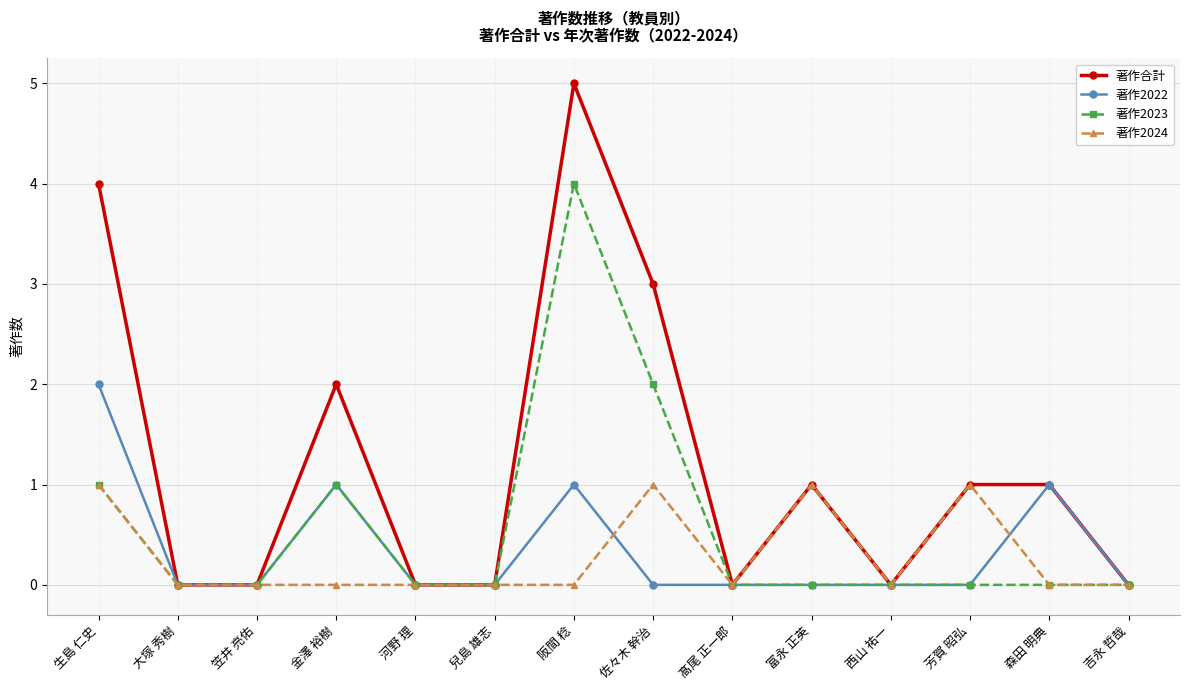

What is the value of the 著作2022 point at the 13th from the left?

1